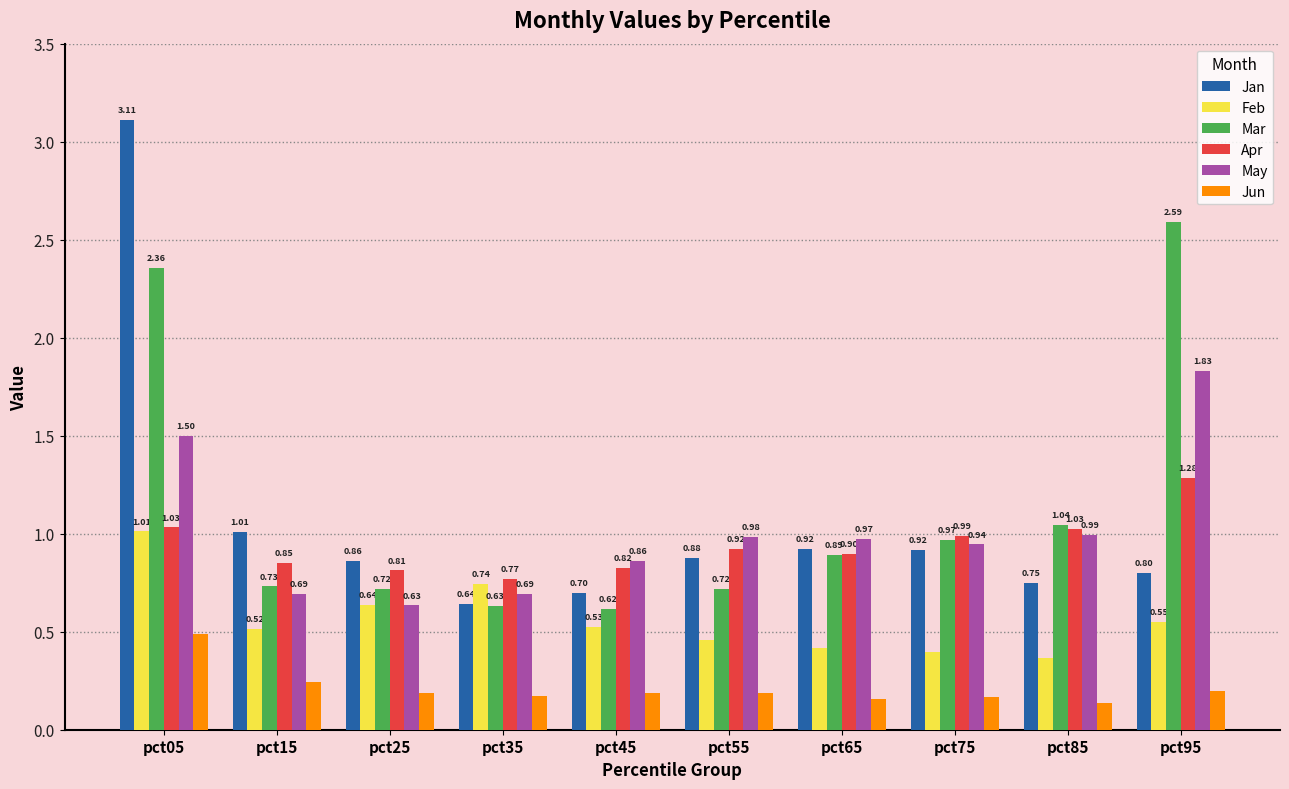

At how many categories does at least one series exceed 1?

4